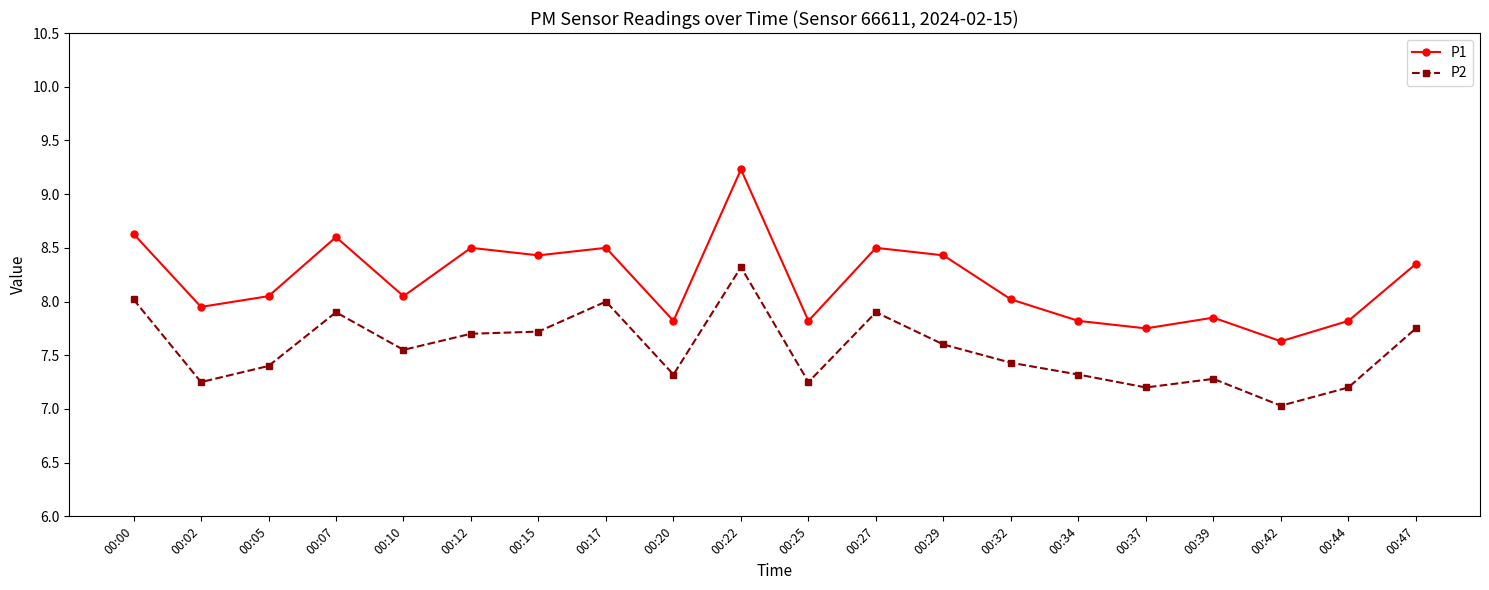

How many data points does each series have?

20